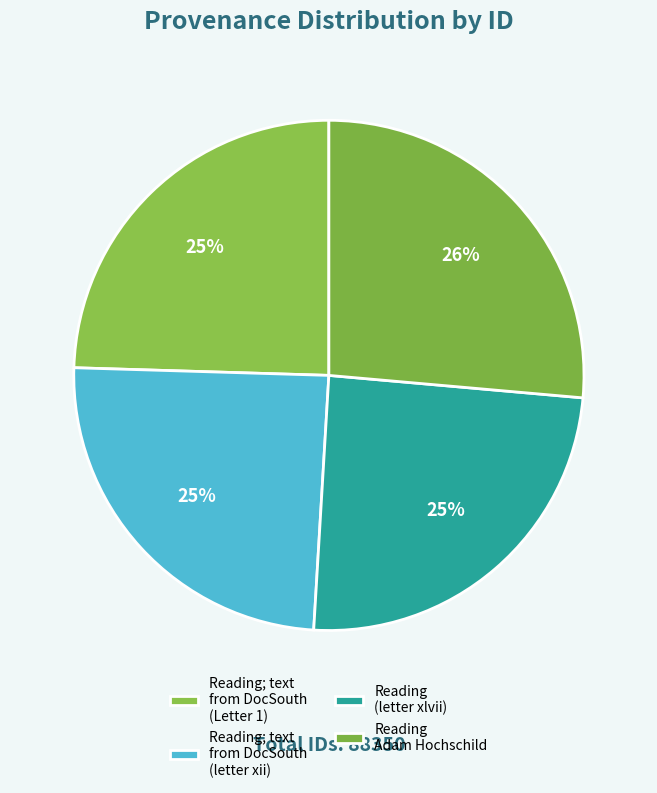

Count the number of slices in the pie.

4